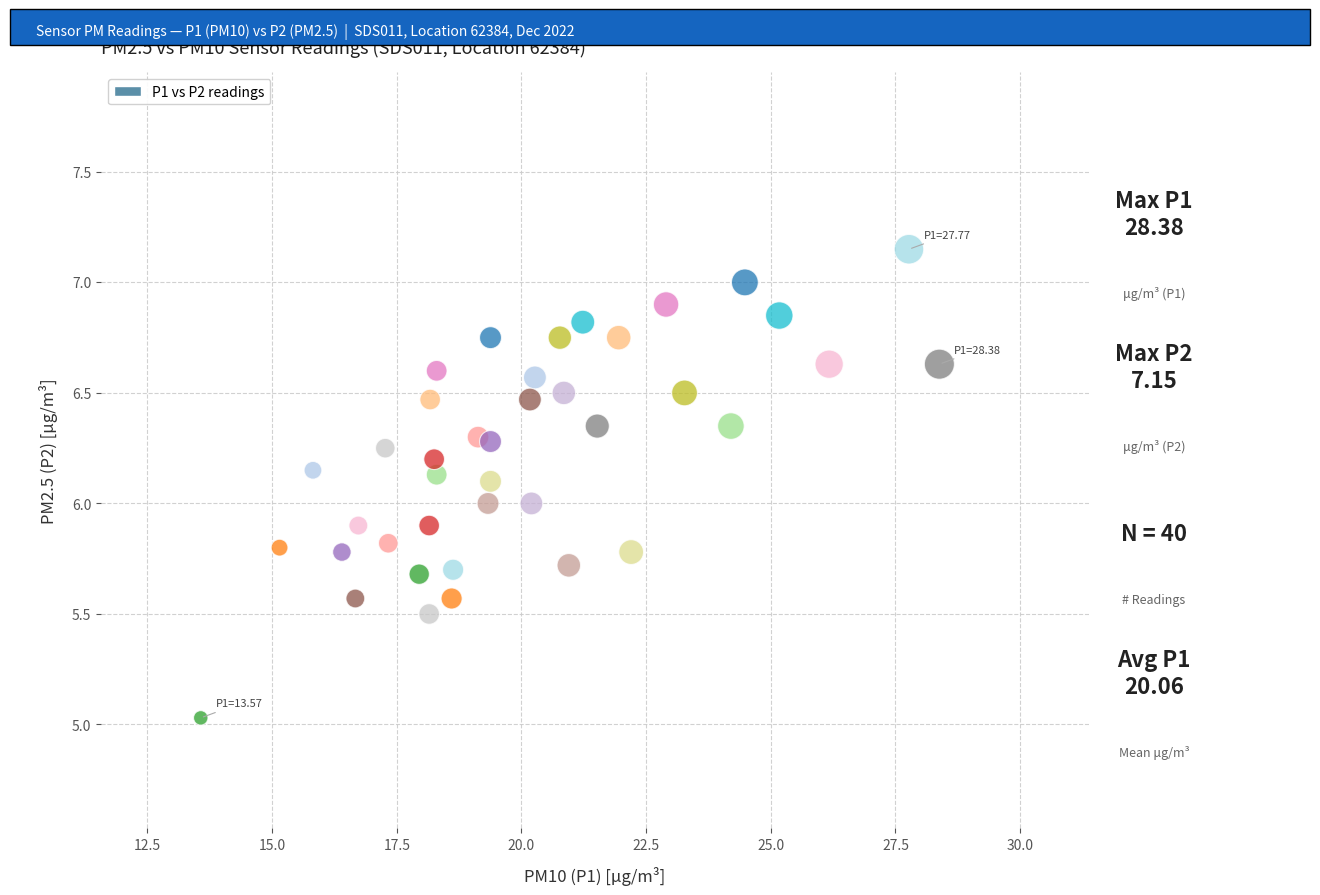

What is the range of Y values (max minus min)?

2.1